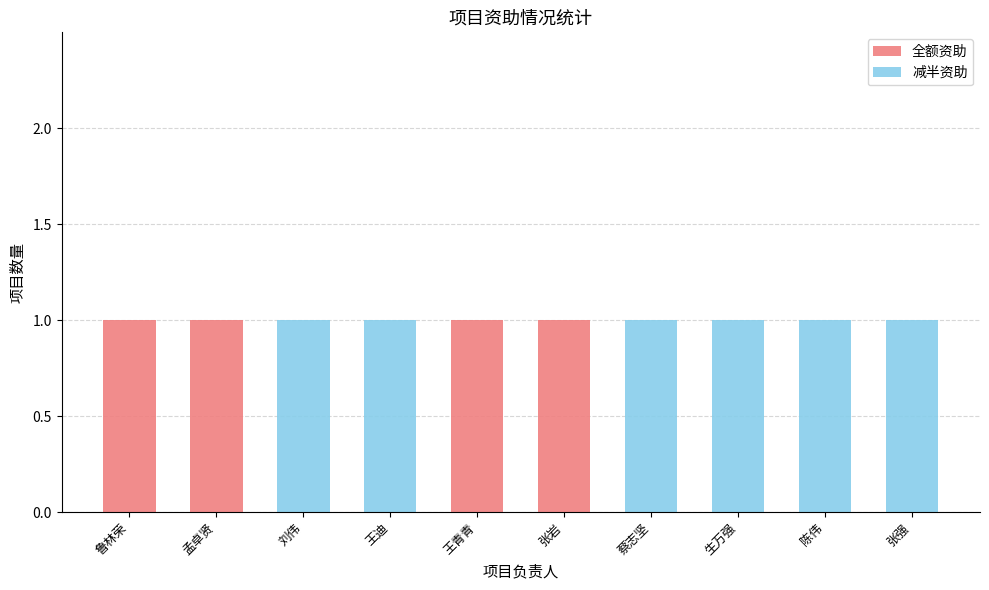

Are the bars horizontal?

No